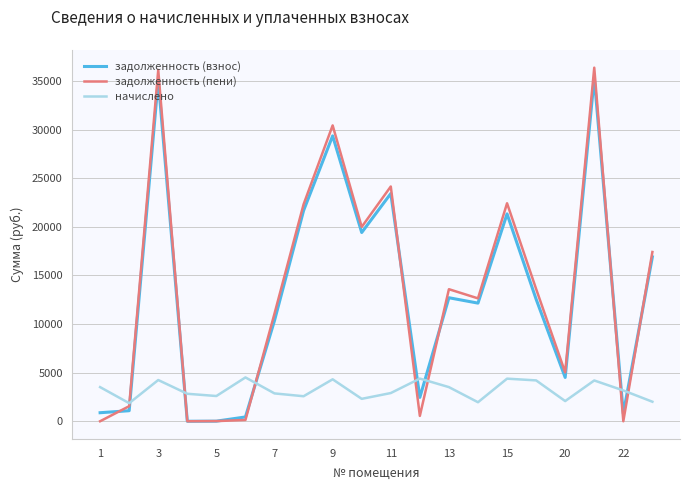

Which series has the widest spread of values?

задолженность (пени)